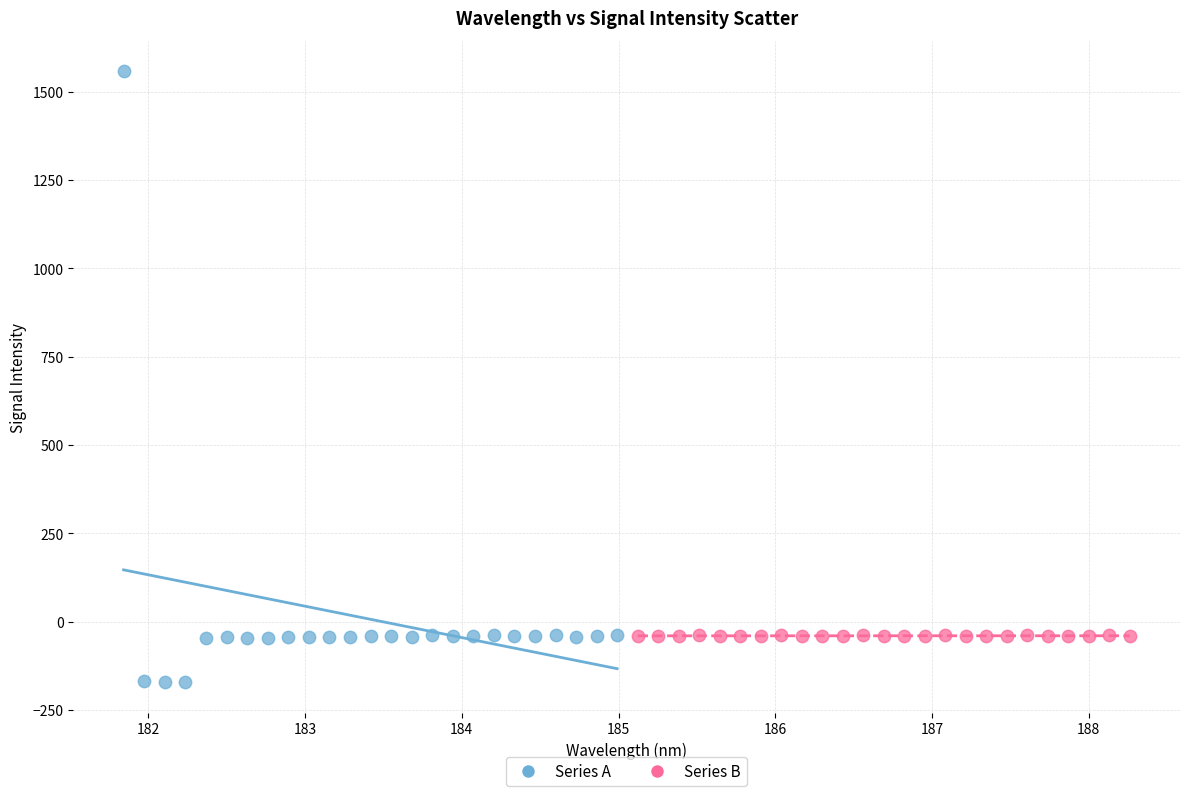

Which series has the largest Y range (max minus min)?

Series A